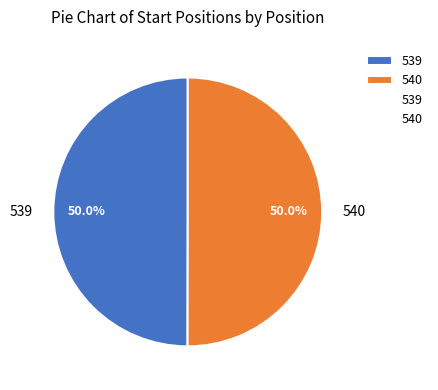

What percentage do 540 and 539 together represent?

100.0%